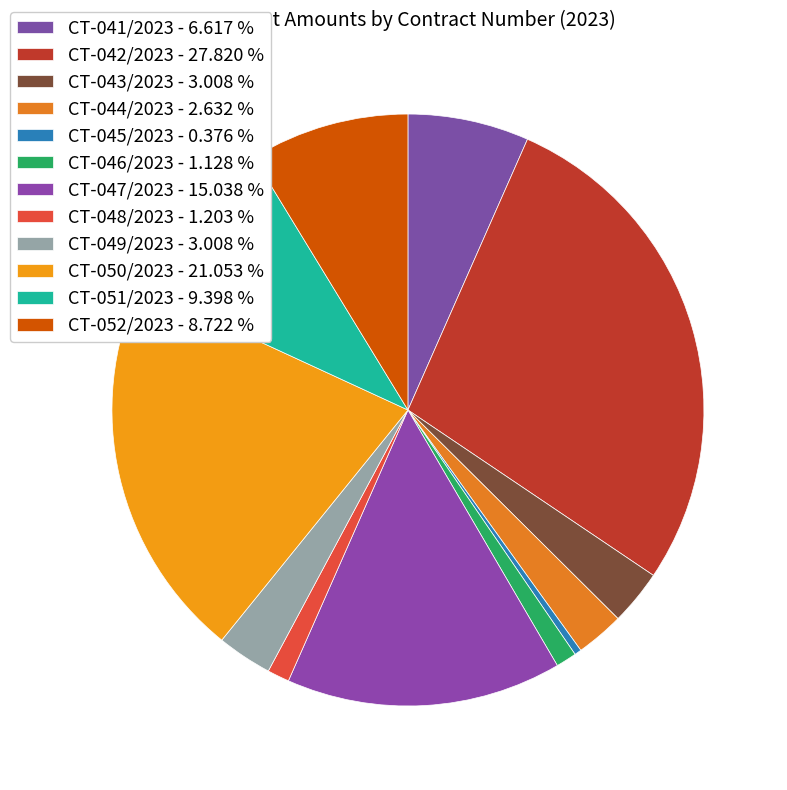

Combined, what portion of the pie is CT-050/2023 and CT-046/2023?

22.2%